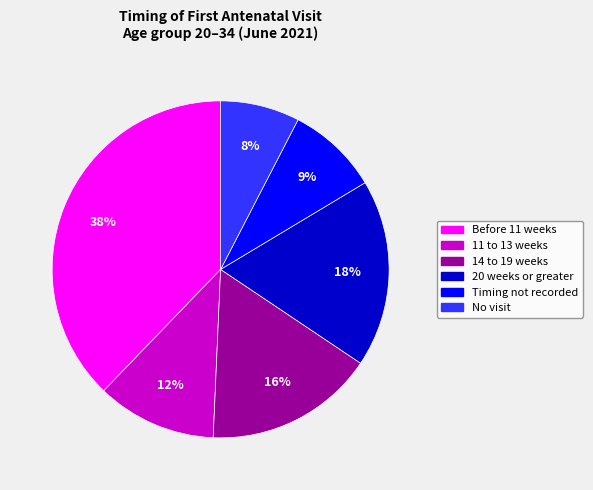

How many segments does this pie chart have?

6